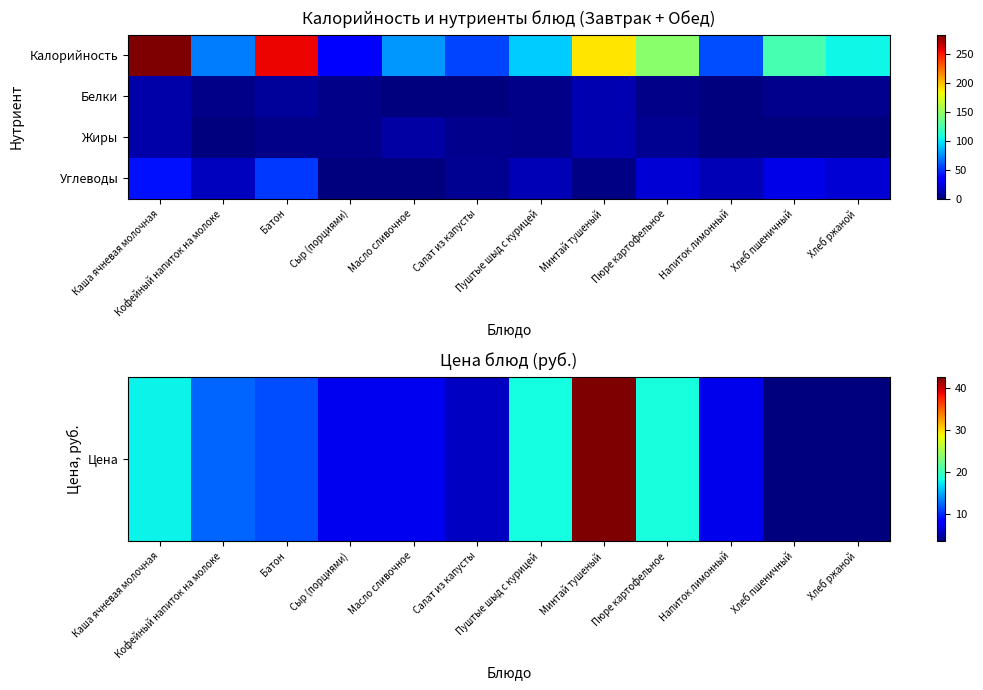

Between Хлеб пшеничный and Каша ячневая молочная, which is larger?

Каша ячневая молочная